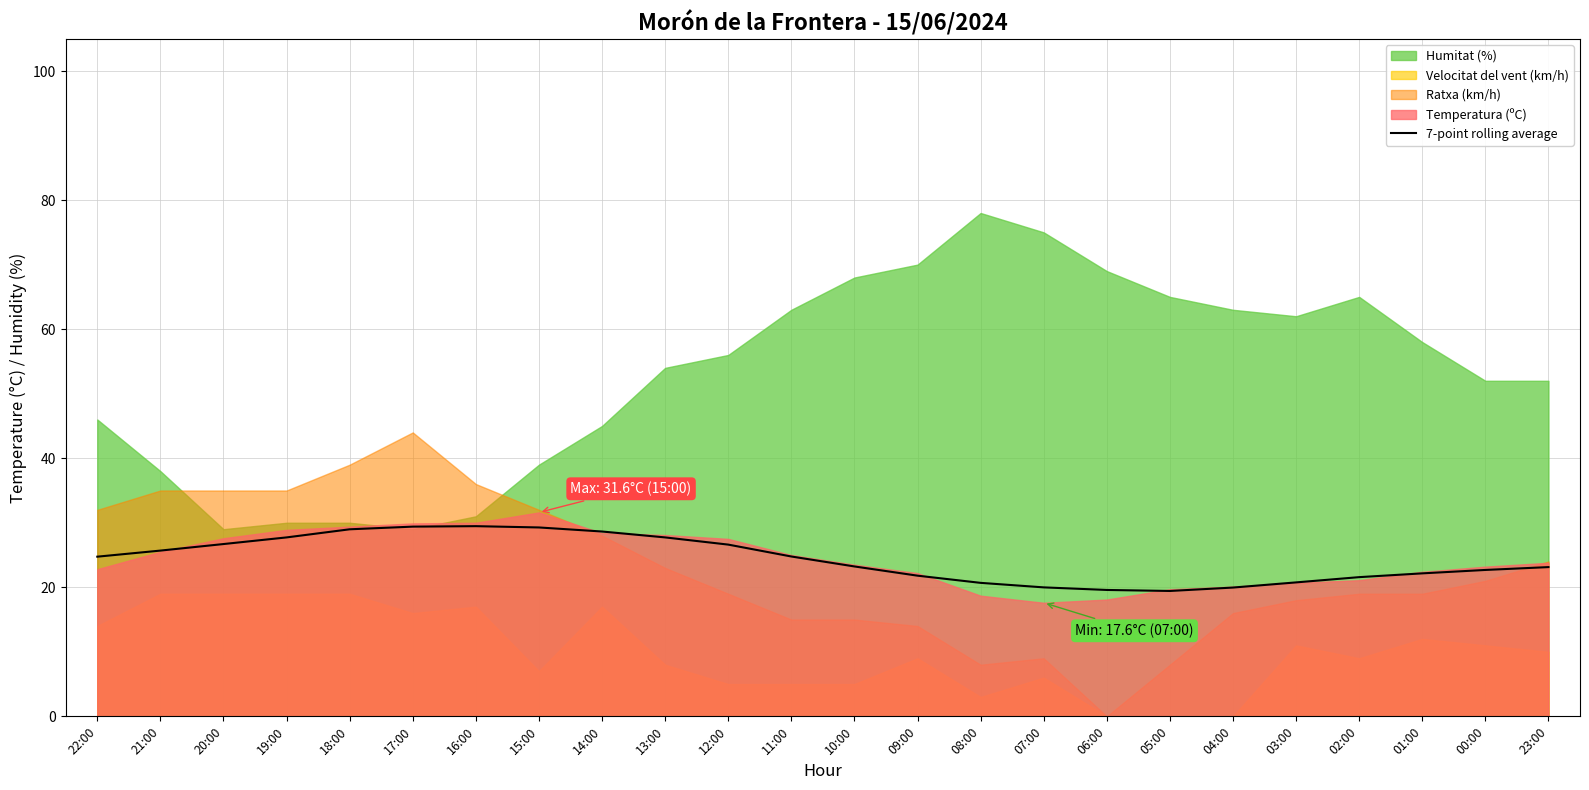

True or false: 7-point rolling average has a value of 28.6 at 14:00.

True